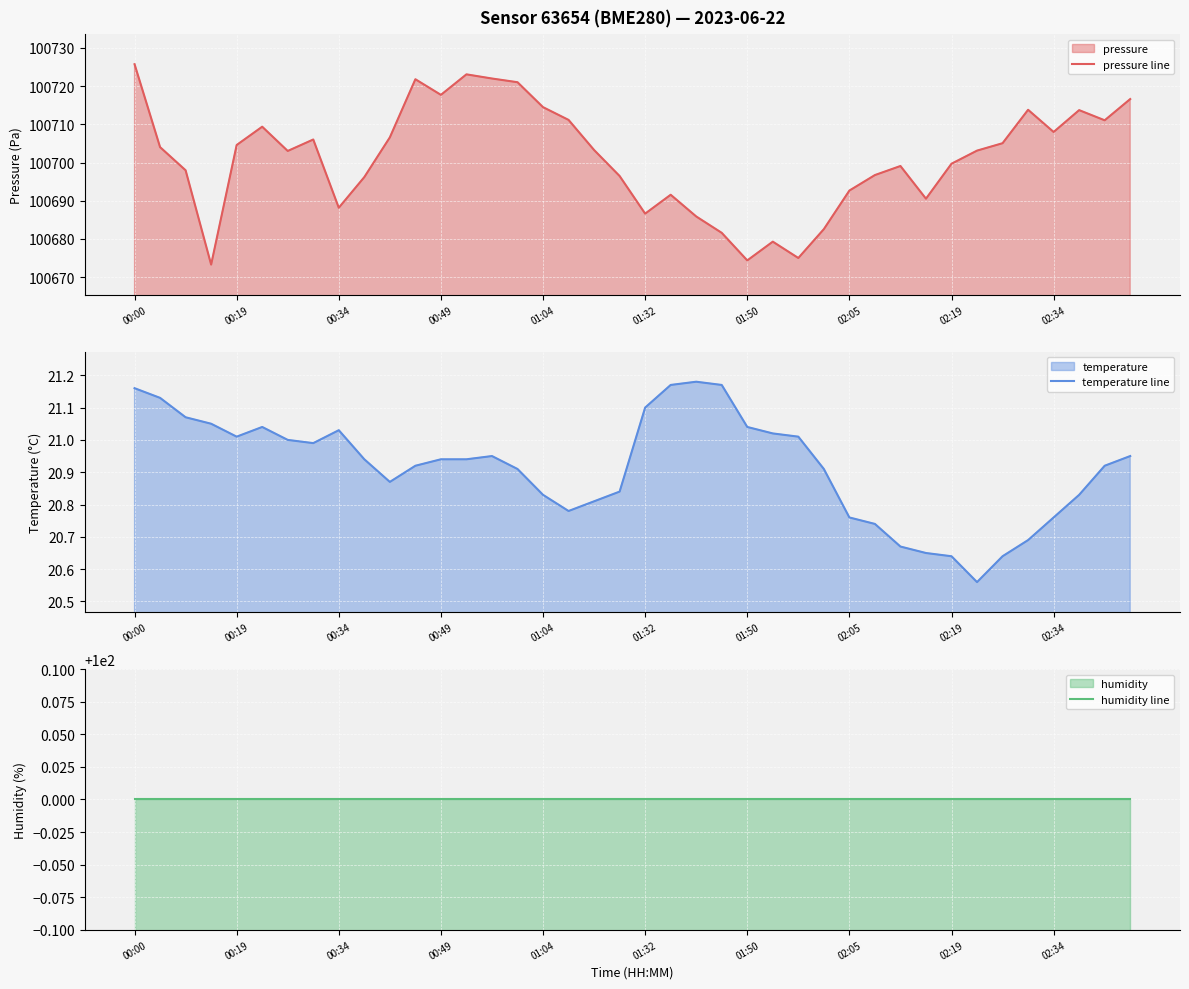

The value of pressure line at 01:32 is 150775.1. True or false?

False